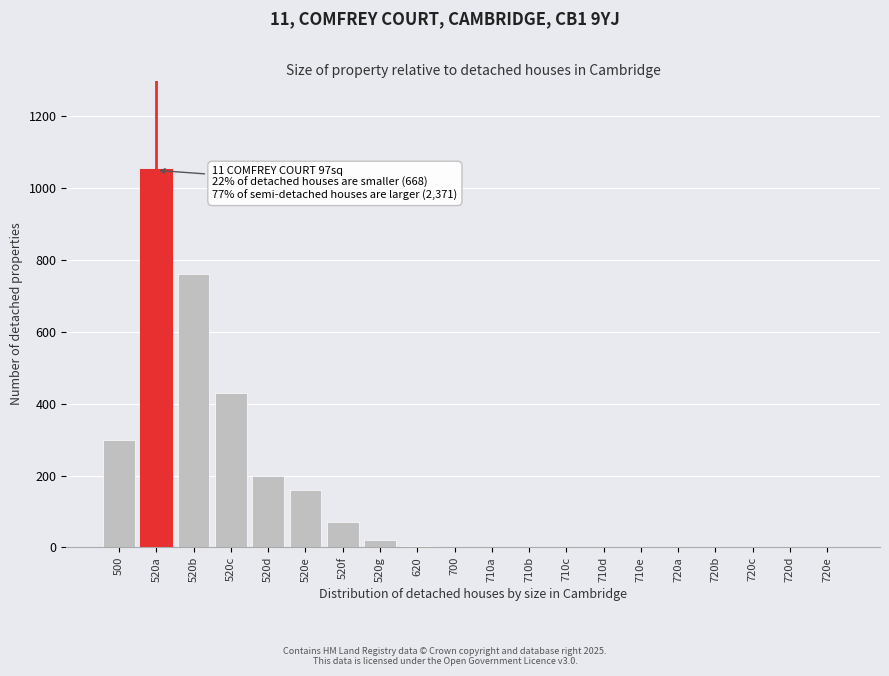

What is the sum of all values?

3007